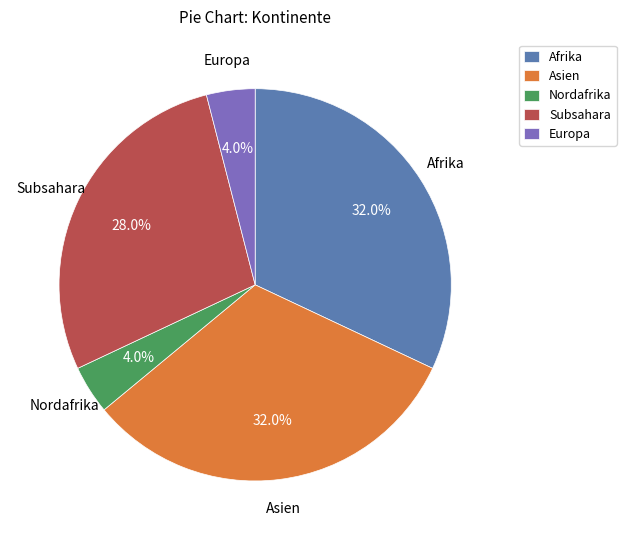

Which has a higher value, Nordafrika or Subsahara?

Subsahara